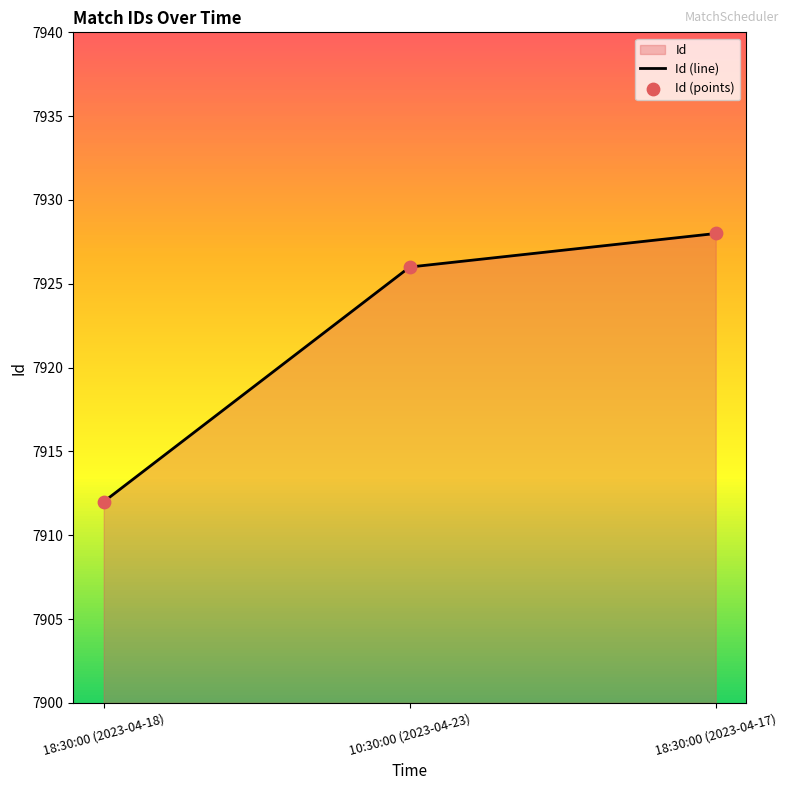

What is the average value?

7922